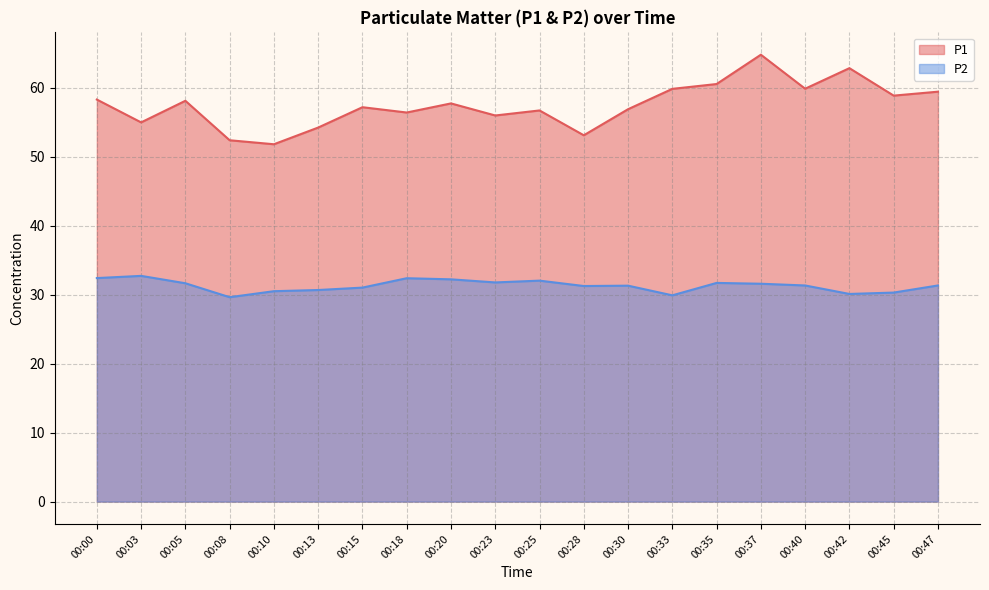

Does the chart display data point markers on the line(s)?

No